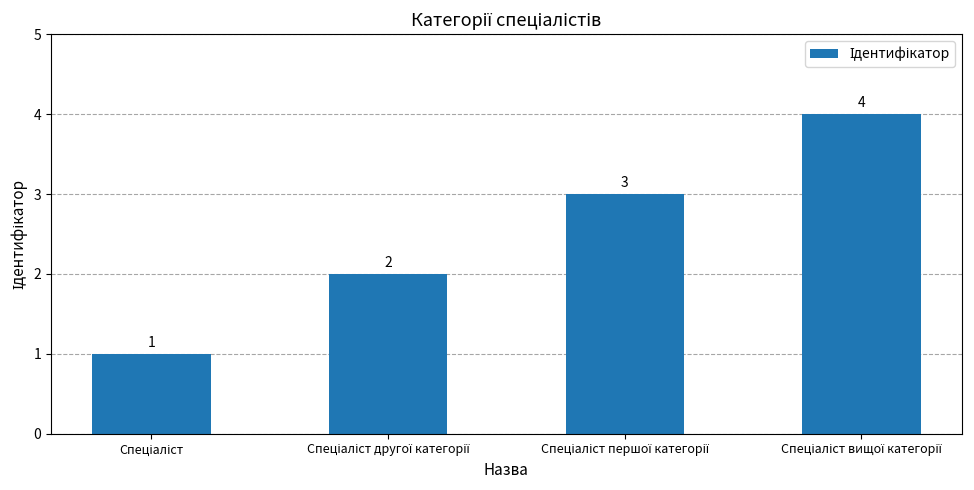

Are the bars grouped side by side (vs. stacked)?

No